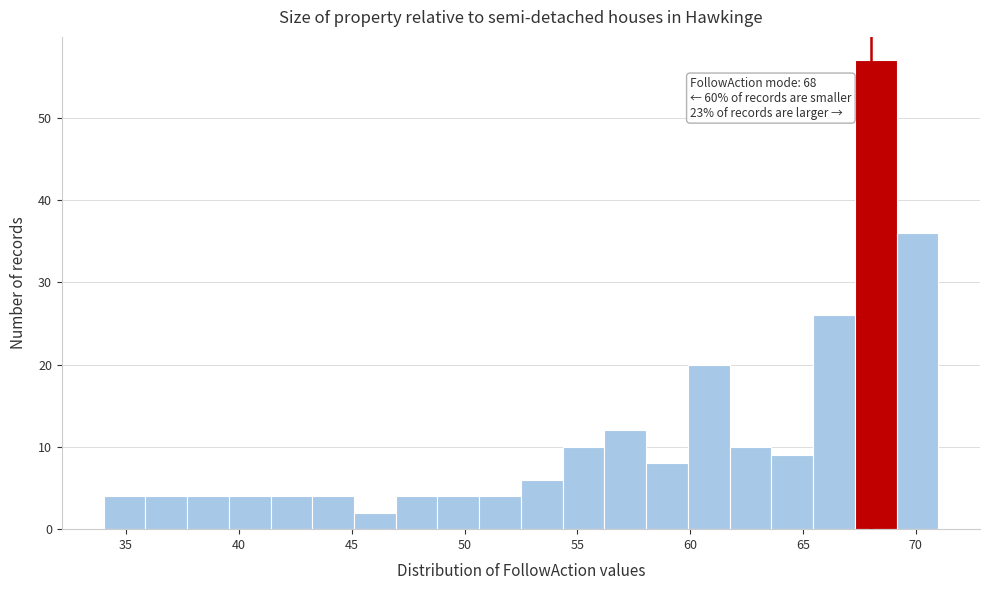

Read against the x-axis, roughly where is the centre of the tallest bar?

68.0